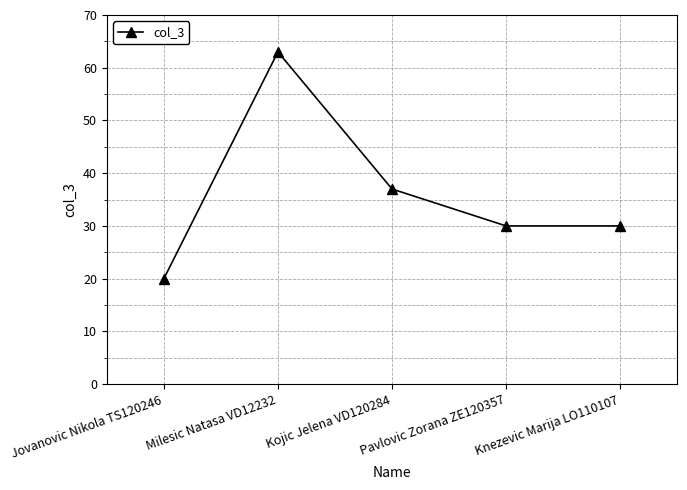

Which label corresponds to the largest value in the chart?

Milesic Natasa VD12232